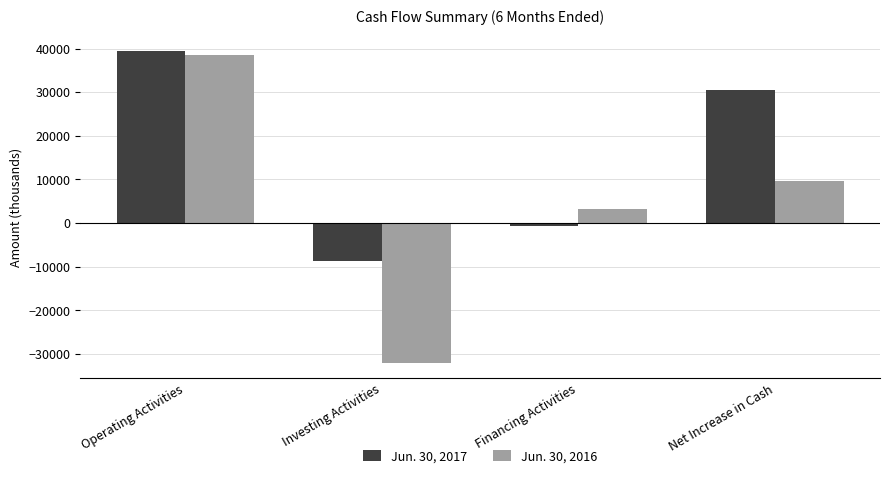

Reading left to right, transcribe all the data shown in this chart.

Jun. 30, 2017: 39427	-8658	-619	30401
Jun. 30, 2016: 38478	-31961	3329	9678